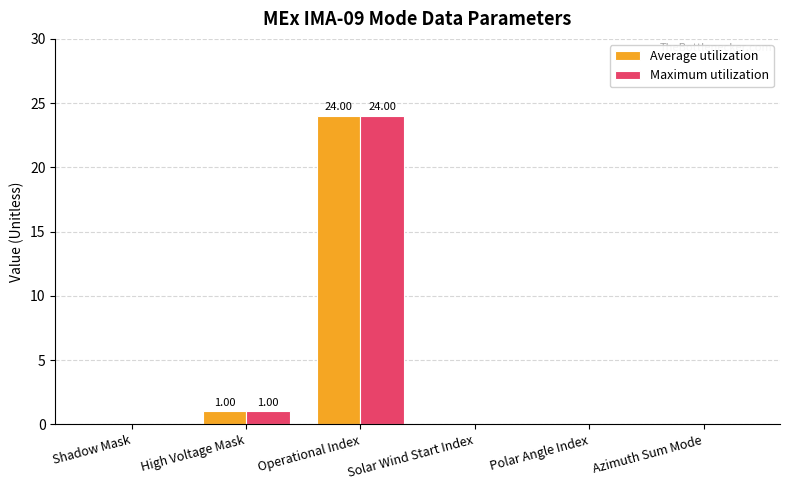

Reading left to right, extract all data points from this chart.

Average utilization: Shadow Mask=0	High Voltage Mask=1	Operational Index=24	Solar Wind Start Index=0	Polar Angle Index=0	Azimuth Sum Mode=0
Maximum utilization: Shadow Mask=0	High Voltage Mask=1	Operational Index=24	Solar Wind Start Index=0	Polar Angle Index=0	Azimuth Sum Mode=0